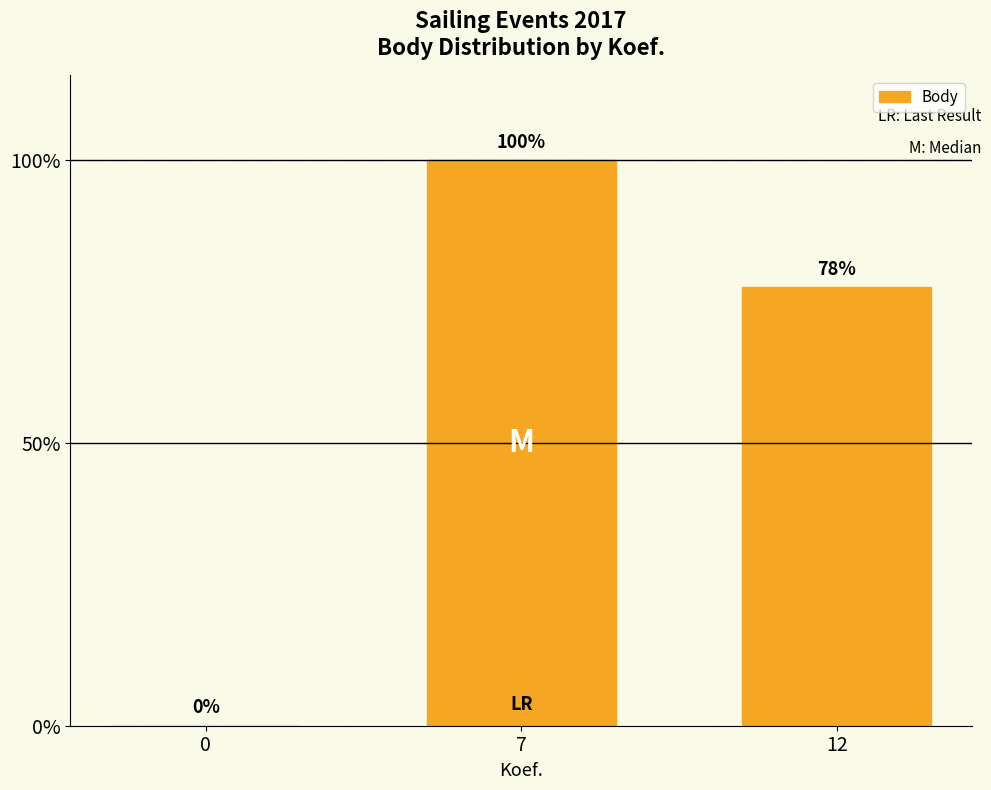

Which has a higher value, 7 or 12?

7